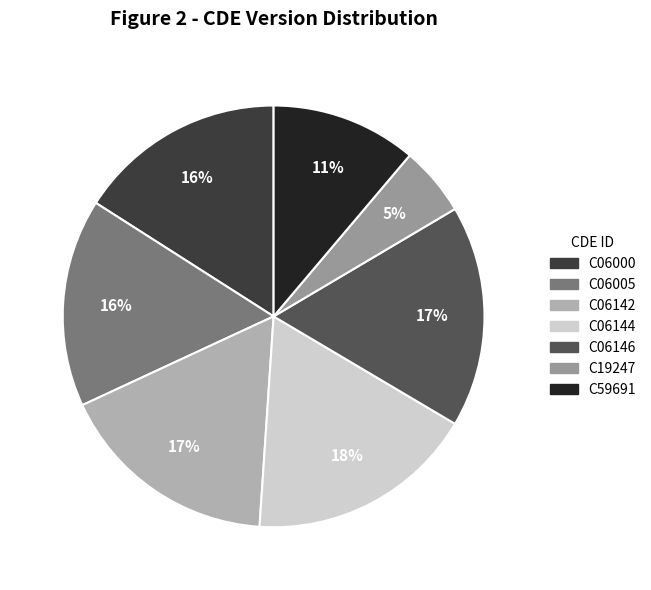

The C06146 slice represents 17% of the pie. True or false?

True